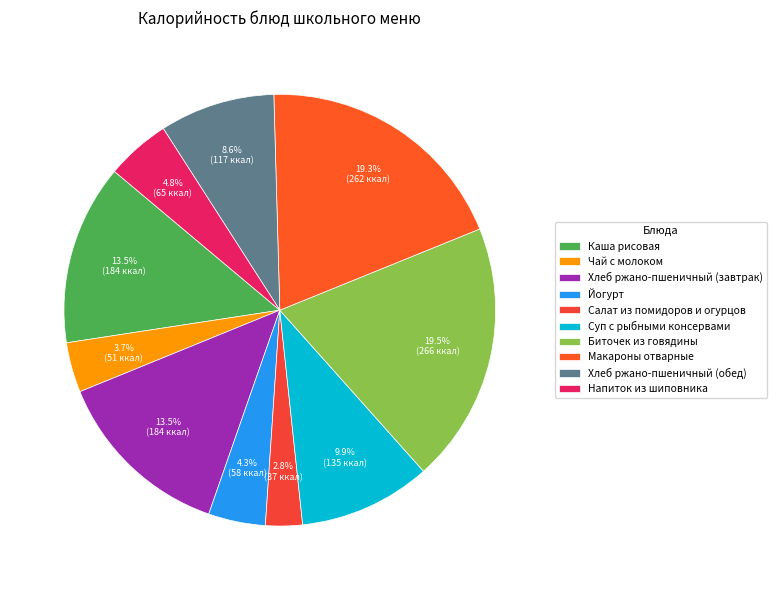

How many segments does this pie chart have?

10